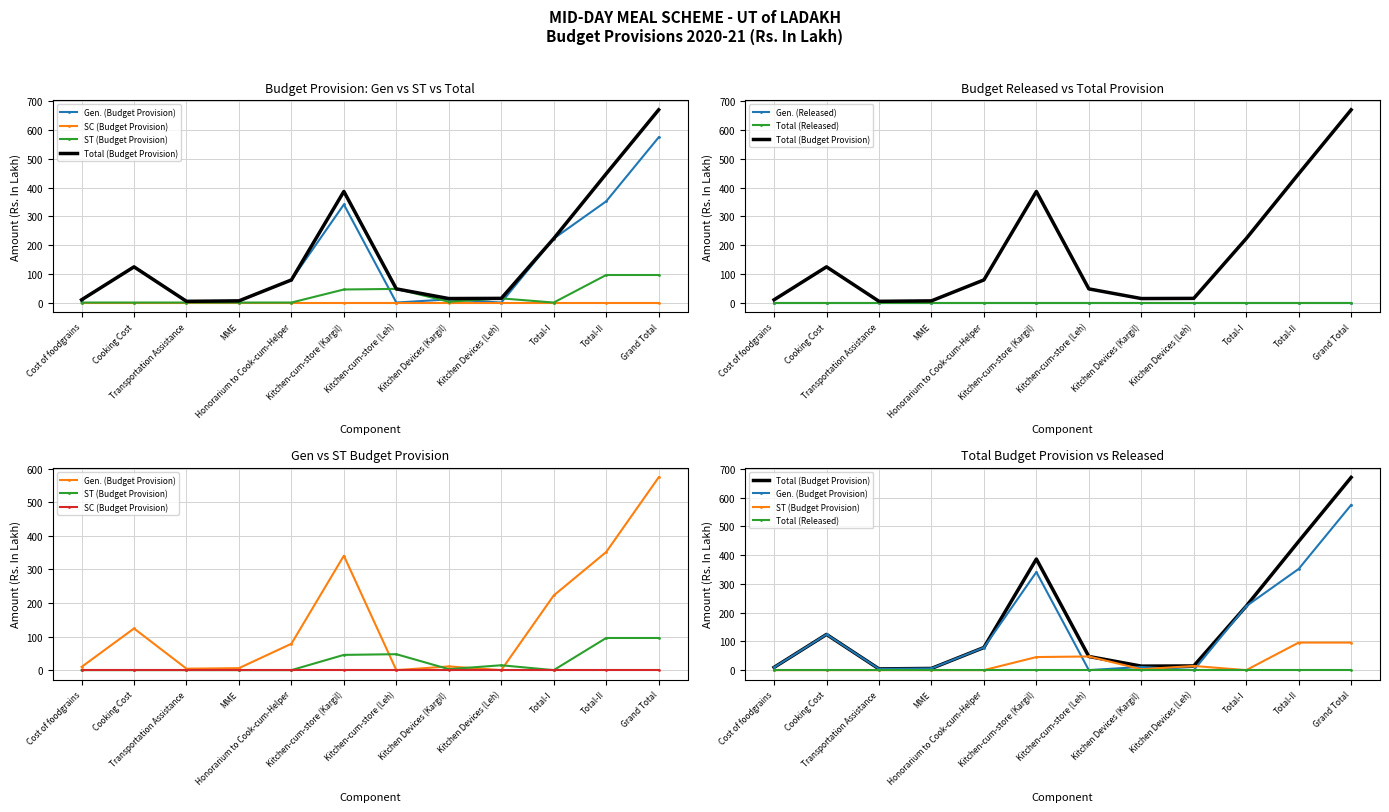

What is the label of the 12th point from the right?

Cost of foodgrains